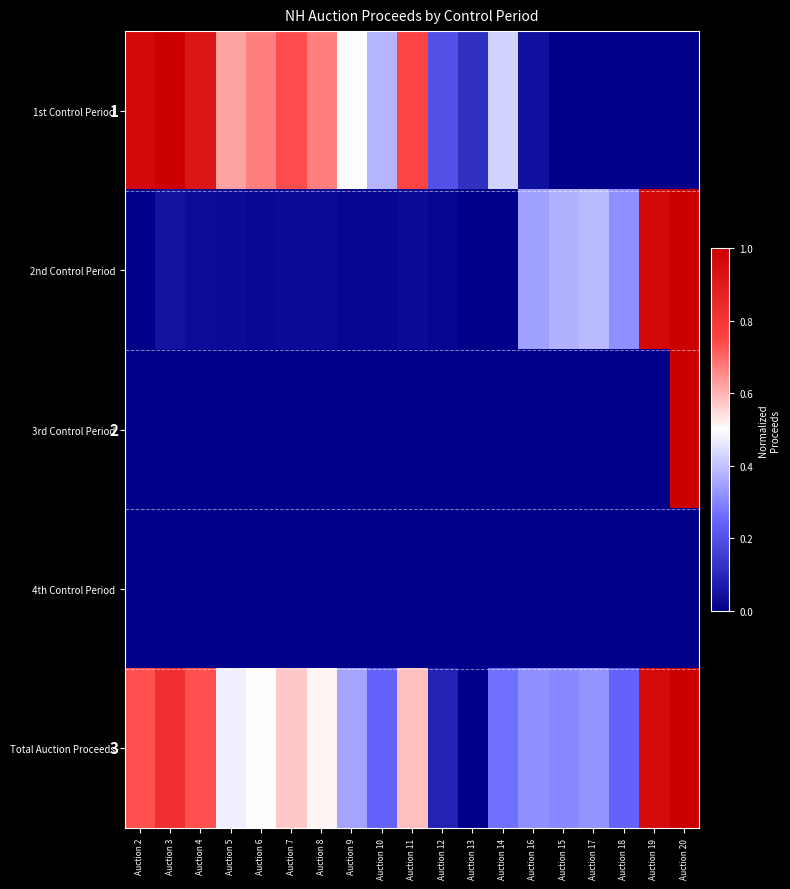

The 2nd Control Period series shows 0.0 at Auction 5. True or false?

False